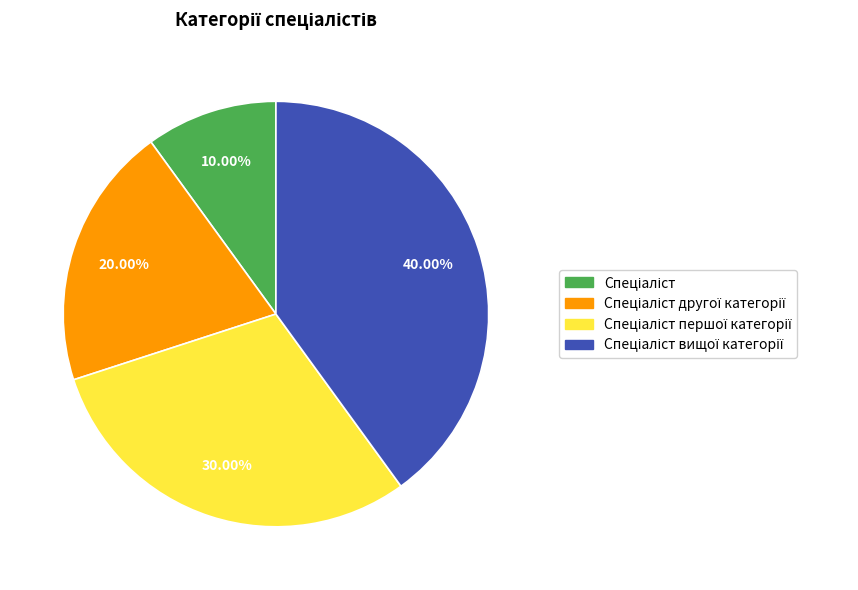

How many segments does this pie chart have?

4